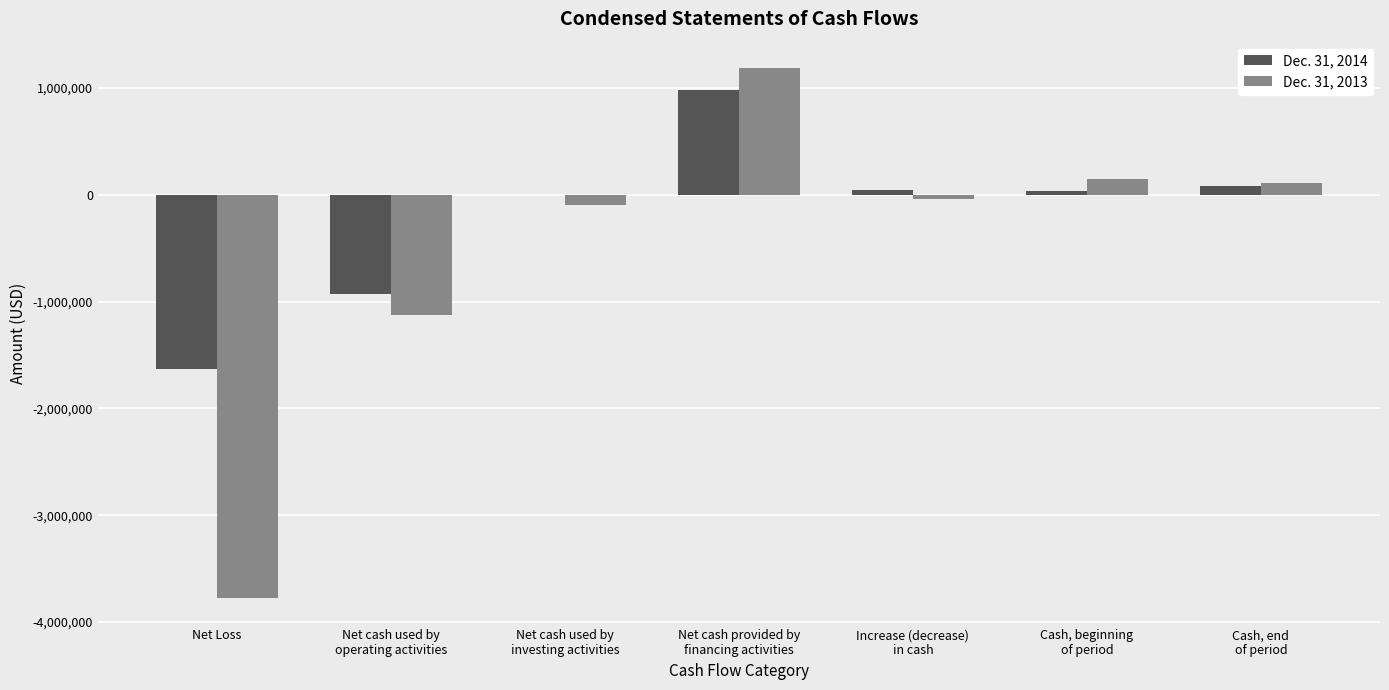

What is the sum of all Dec. 31, 2014 values?

-1417727